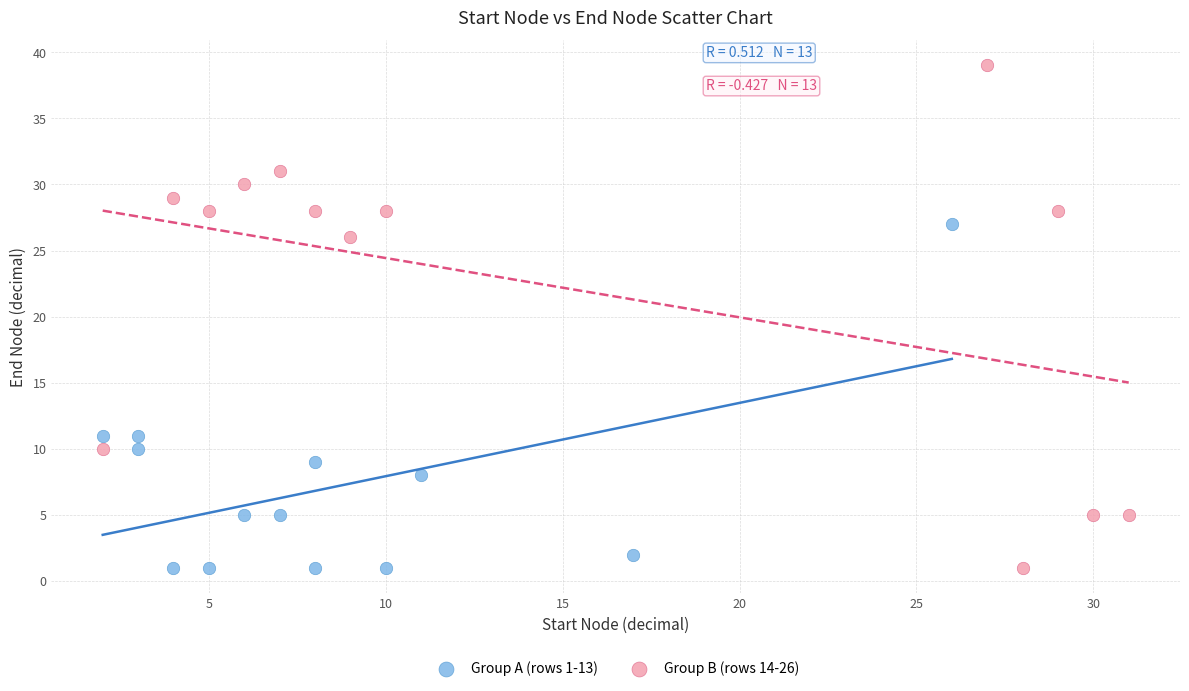

Which series has the widest spread of Y values?

Group B (rows 14-26)